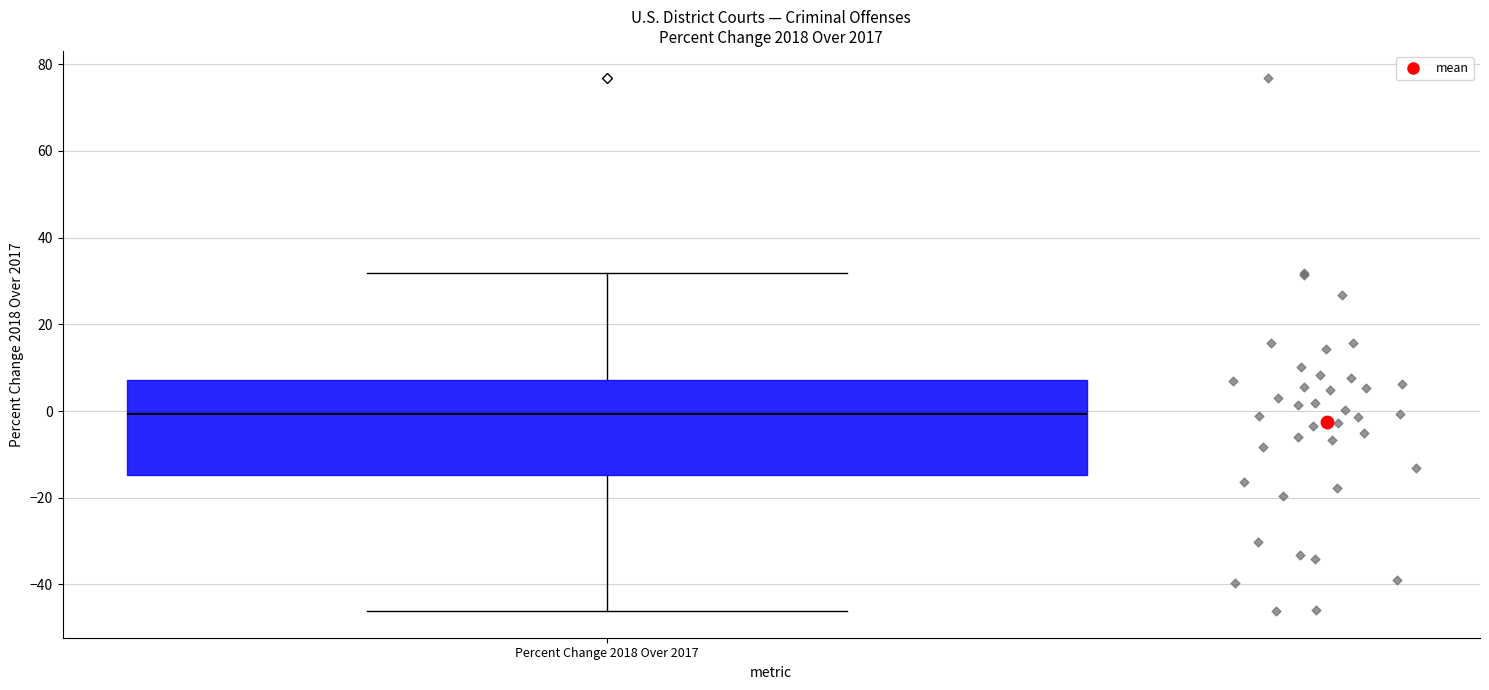

Where is the lower edge of the box for Percent Change 2018 Over 2017 on the y-axis? The values are not printed on the chart, so give them approximately, as read against the axis.

-14